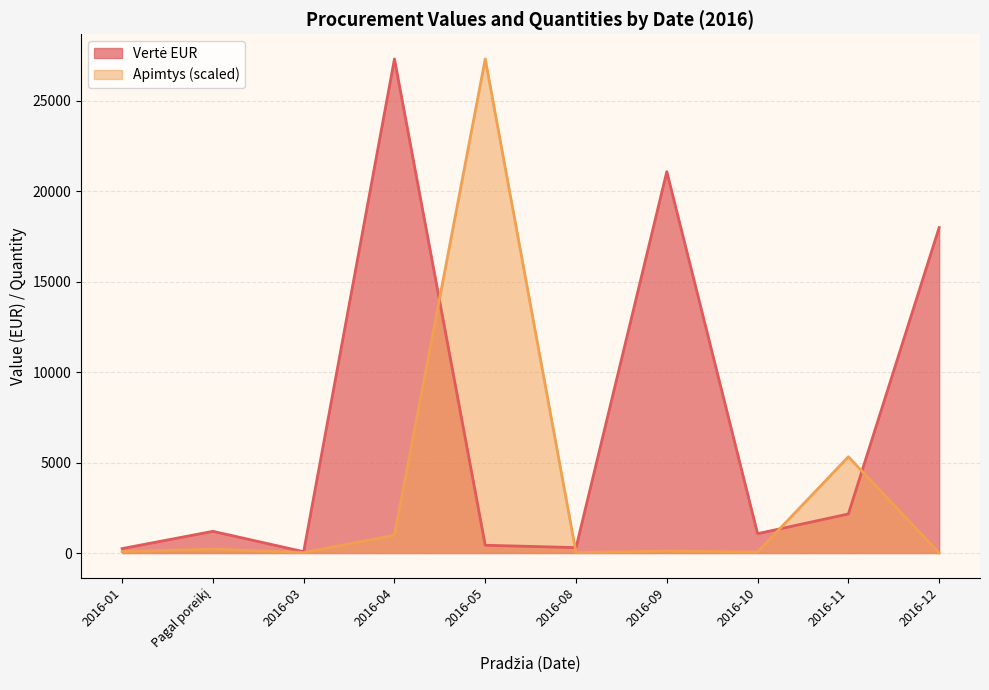

What is the total value across all series at 2016-03?

74